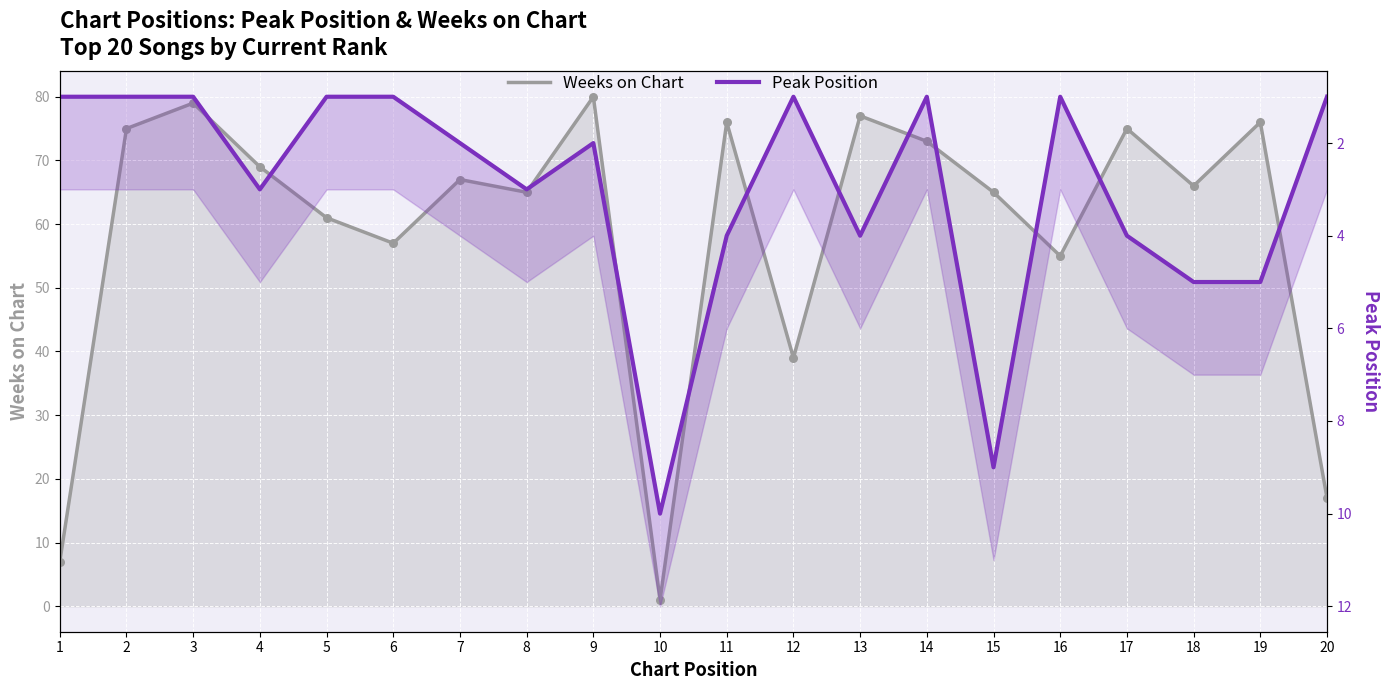

What are all the series names shown in the legend?

Weeks on Chart, Peak Position